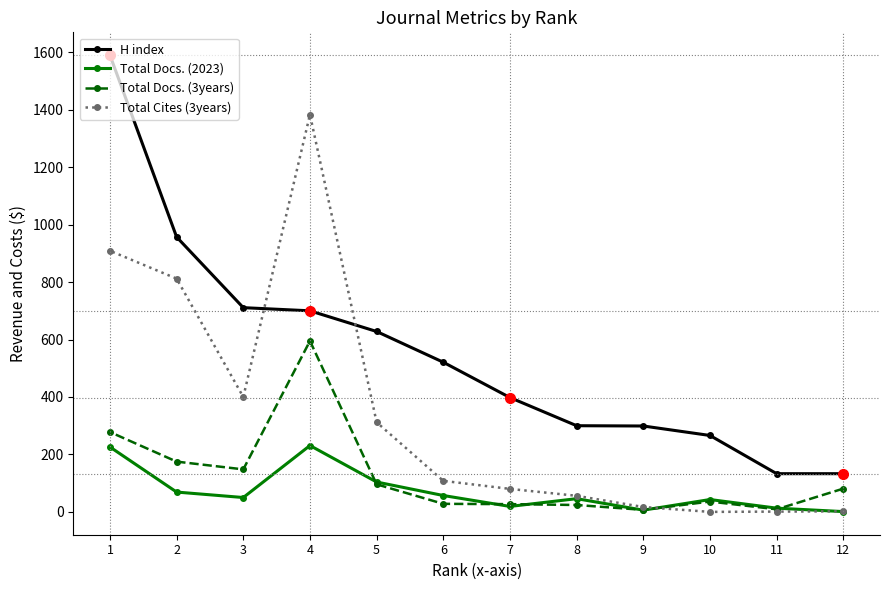

The Total Cites (3years) series shows 177 at 5. True or false?

False